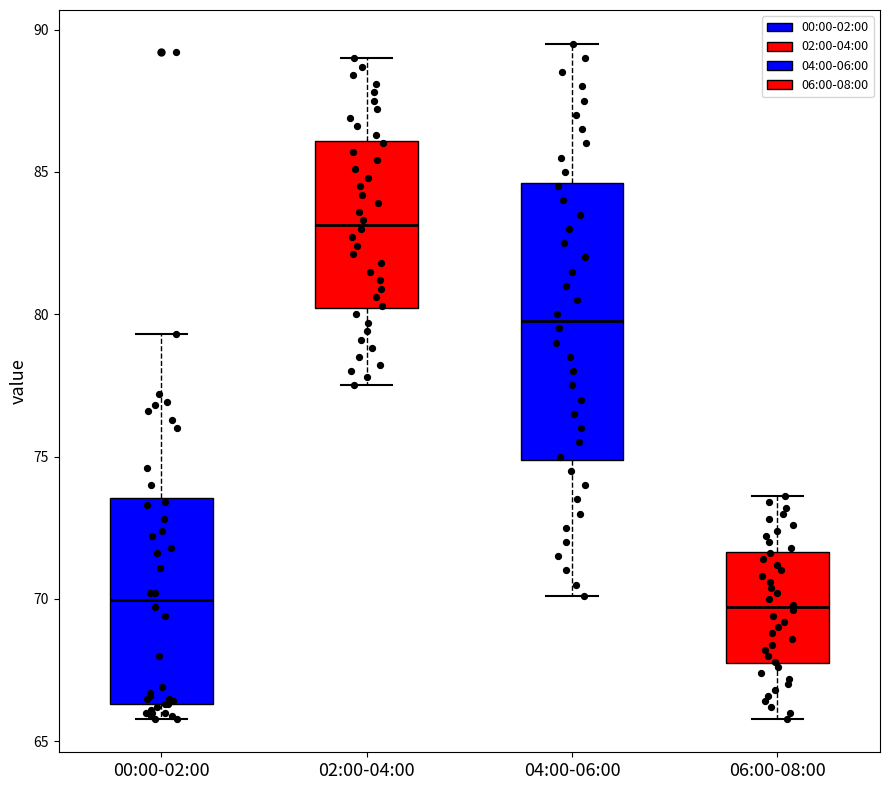

Comparing the boxes themselves (not the whiskers), which one is the tallest?

04:00-06:00